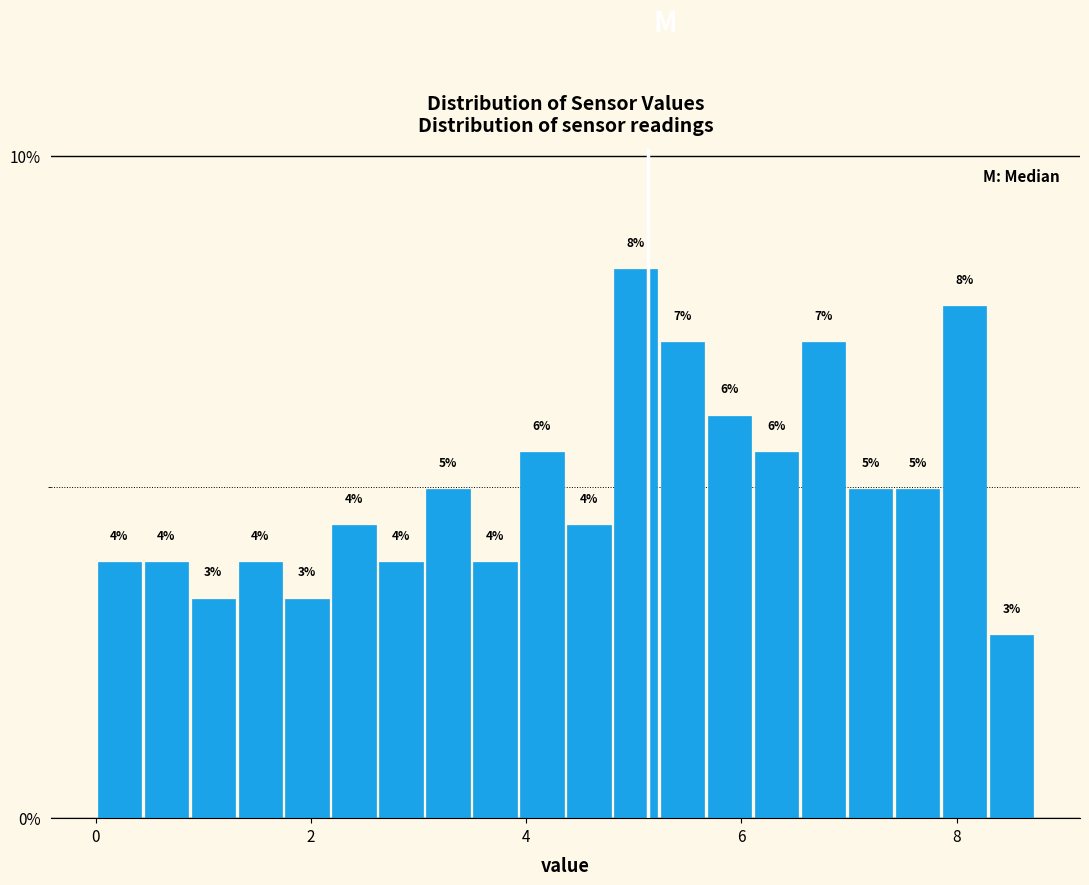

Around what value on the x-axis is the tallest bar? Give the approximate position of its centre, as read against the axis.

5.0